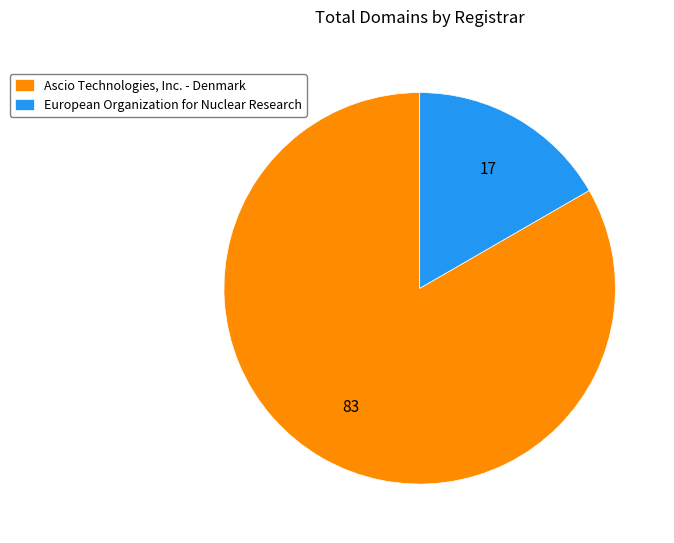

Which category has the biggest portion of the pie?

Ascio Technologies, Inc. - Denmark